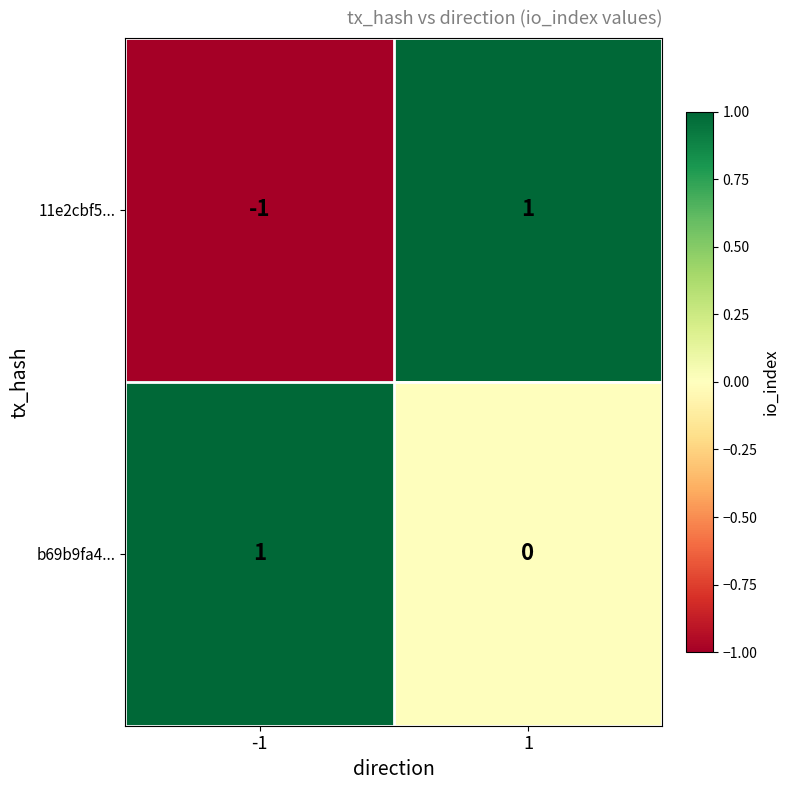

Rank the series at -1 from lowest to highest value.

11e2cbf5..., b69b9fa4...